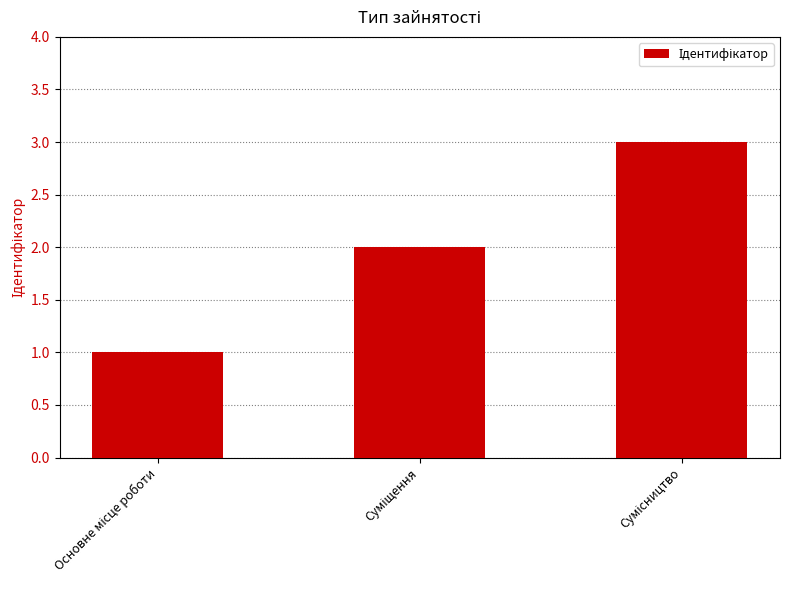

Does the chart contain stacked bars?

No